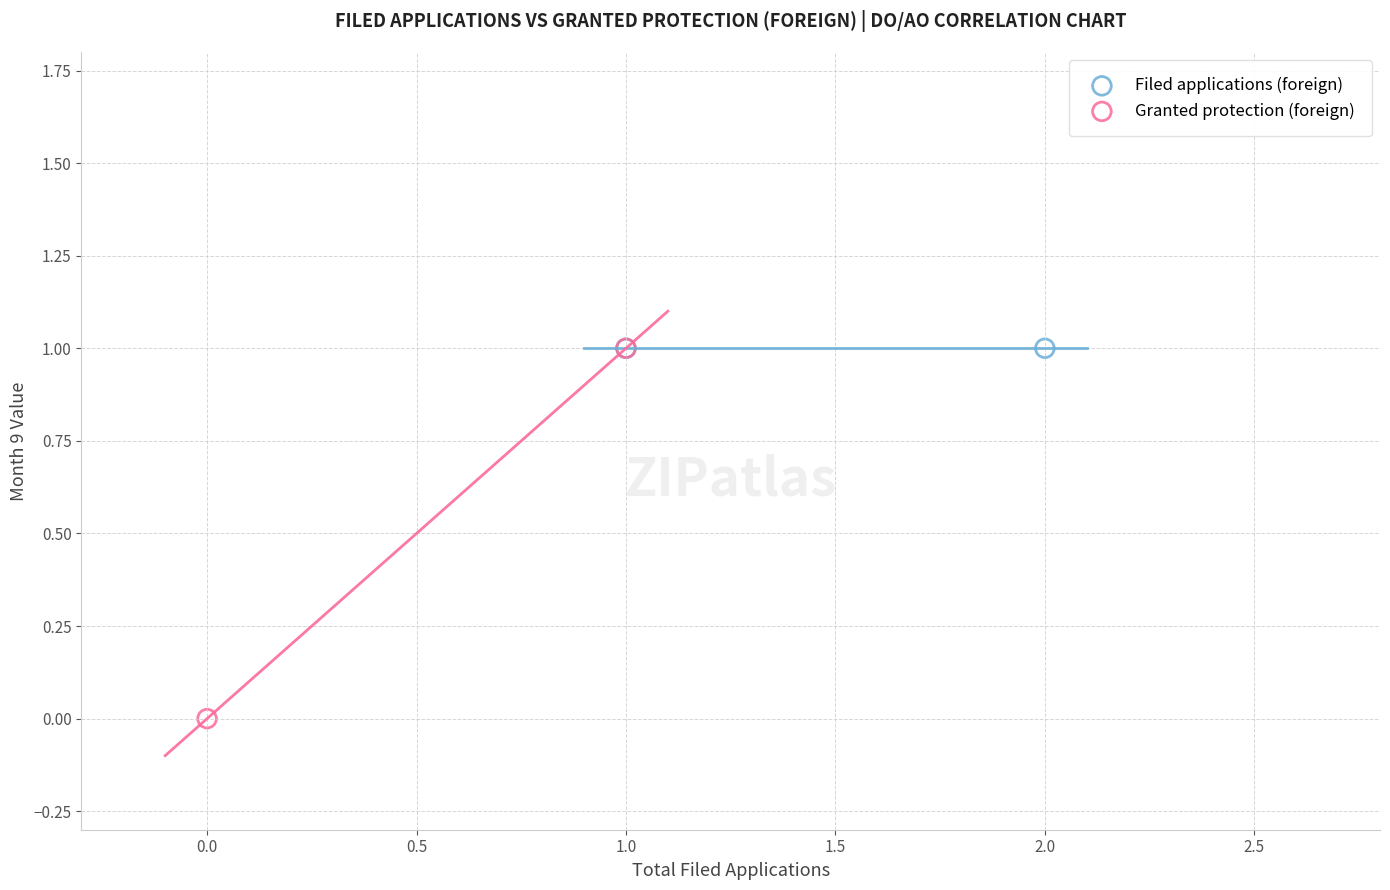

What are all the series names shown in the legend?

Filed applications (foreign), Granted protection (foreign)